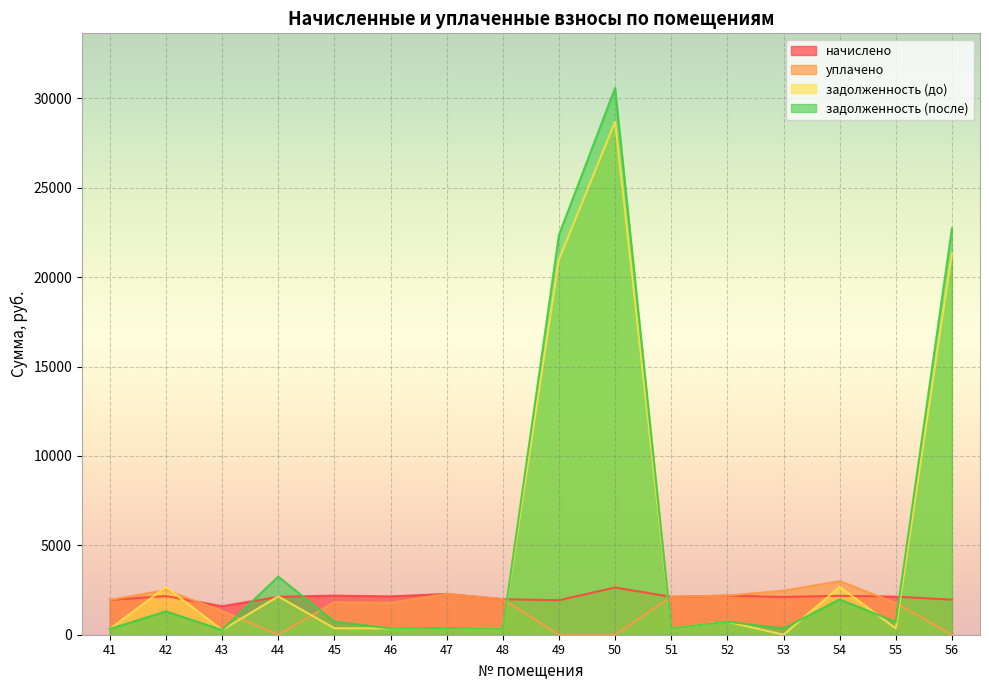

Between which two adjacent categories do начислено and задолженность (после) first intersect?

43 and 44